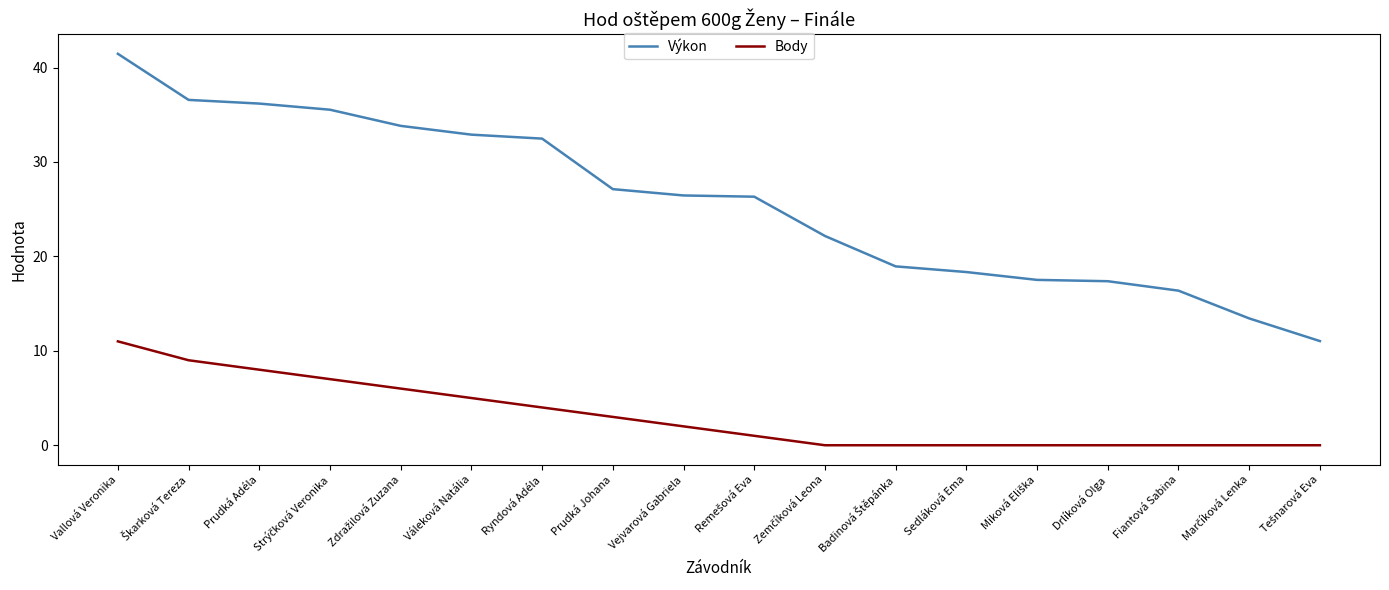

What position from the right is Vejvarová Gabriela?

10